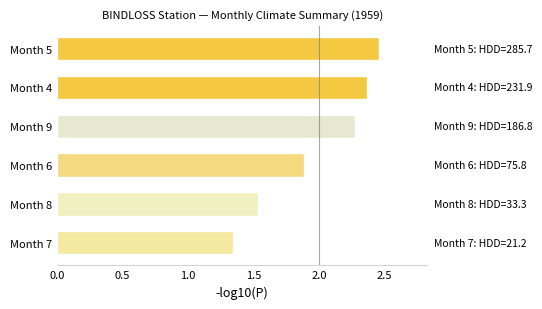

The value at Month 4 is 1.2. True or false?

False